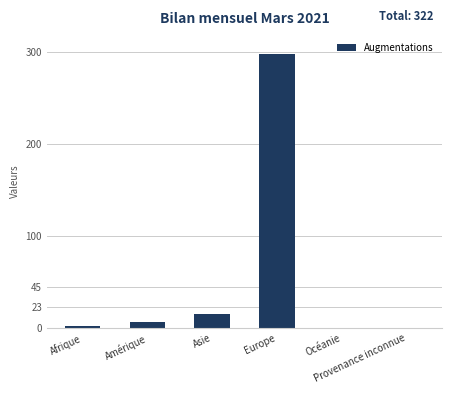

Which category has the highest value across all series?

Europe